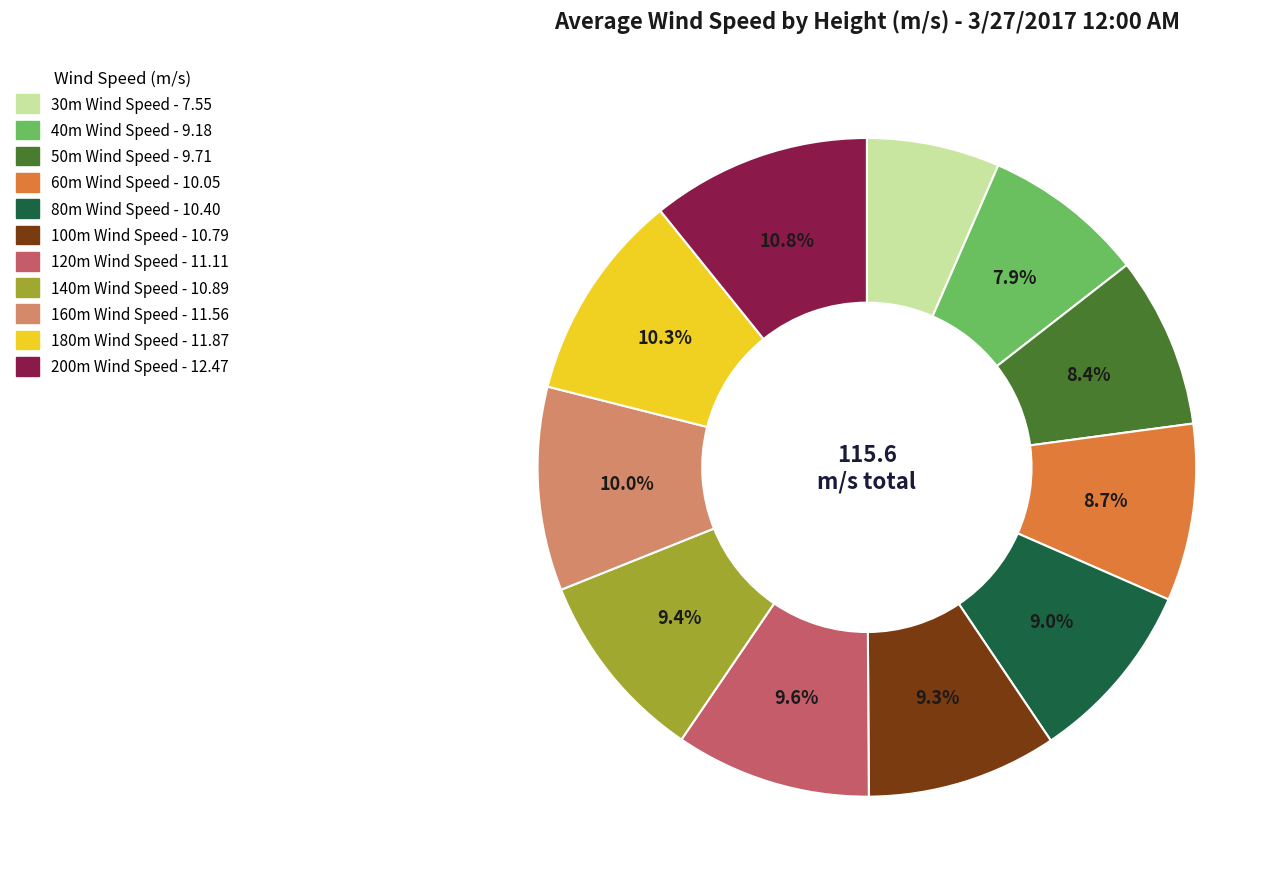

To the nearest percent, what is the average slice percentage?

9%